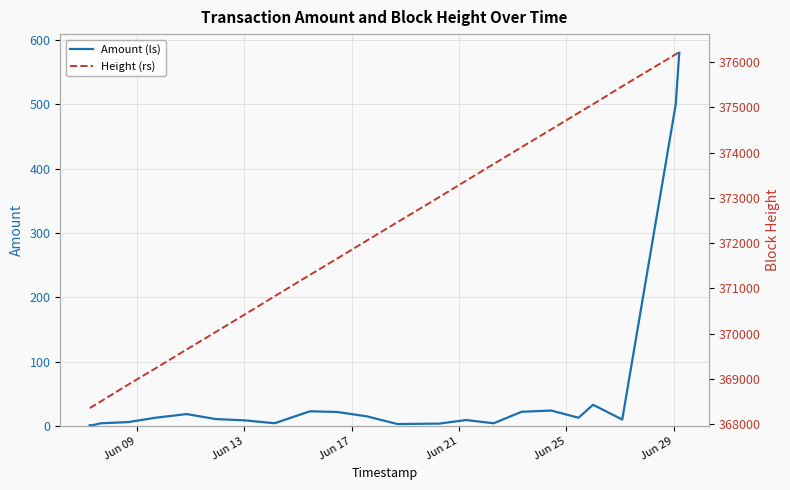

Reading right to left, list all the values displayed in this chart.

Amount (ls): 580.0	500.0	9.9	32.8	12.6	23.8	21.9	4.0	9.1	3.5	2.8	14.8	21.6	22.7	4.1	8.5	10.6	18.3	12.8	5.9	4.0	0.0	1.0
Height (rs): 376222.0	376170.0	375463.0	375067.0	374876.0	374511.0	374119.0	373747.0	373376.0	373016.0	372461.0	372057.0	371656.0	371298.0	370826.0	370424.0	370037.0	369650.0	369243.0	368876.0	368501.0	368358.0	368357.0